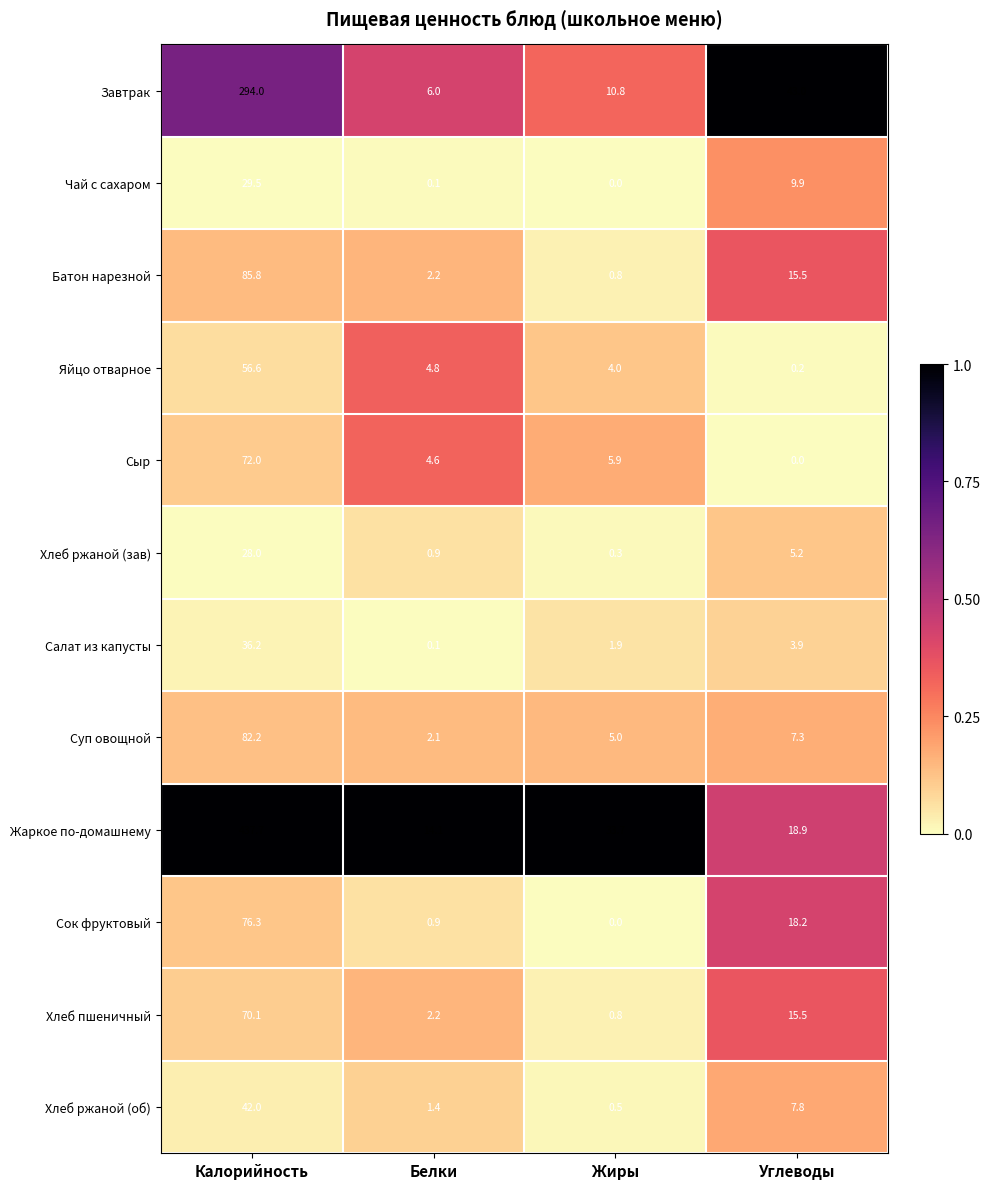

Which label corresponds to the largest value in the chart?

Калорийность